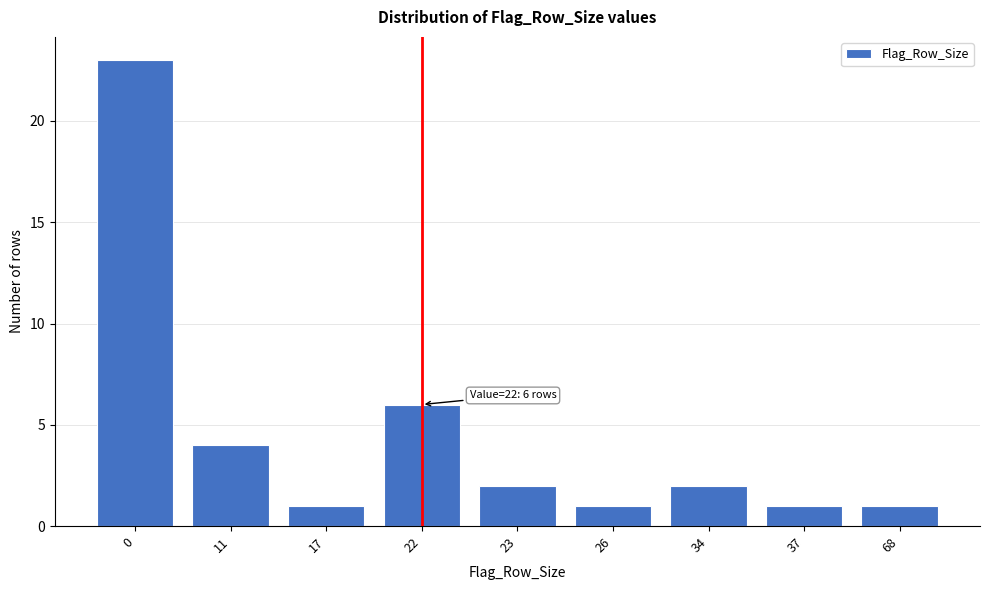

Reading right to left, extract all data points from this chart.

68=1	37=1	34=2	26=1	23=2	22=6	17=1	11=4	0=23